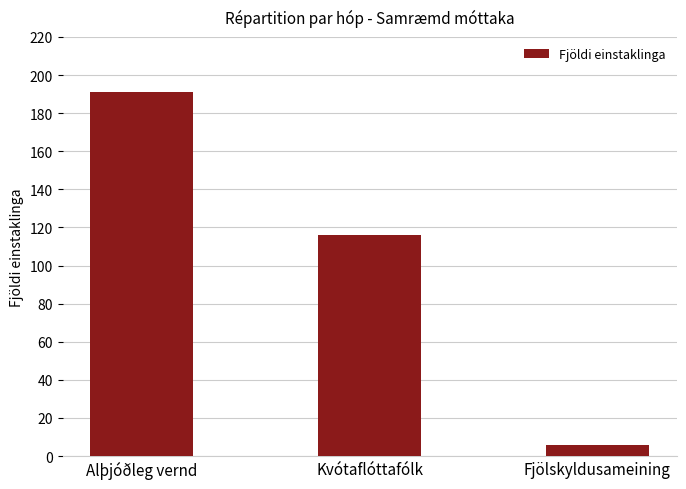

Reading right to left, transcribe all the data shown in this chart.

Fjölskyldusameining=6	Kvótaflóttafólk=116	Alþjóðleg vernd=191